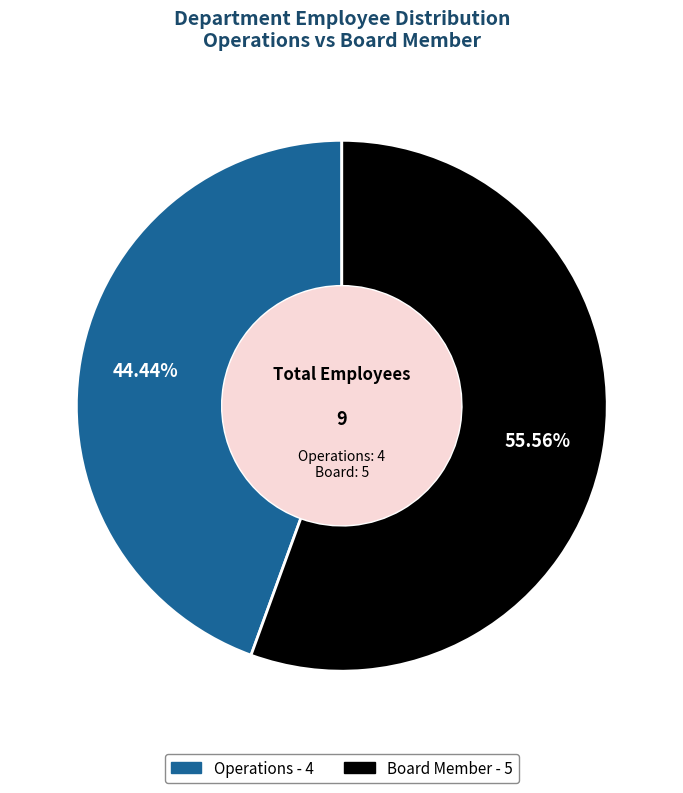

The Operations slice represents 44% of the pie. True or false?

True